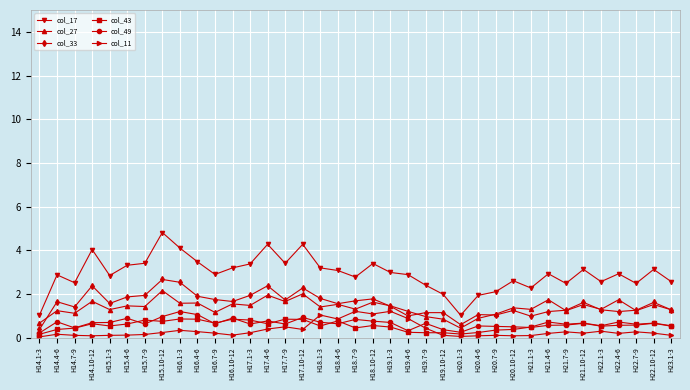

Between H20.7-9 and H22.1-3, which series saw the biggest shift?

col_17